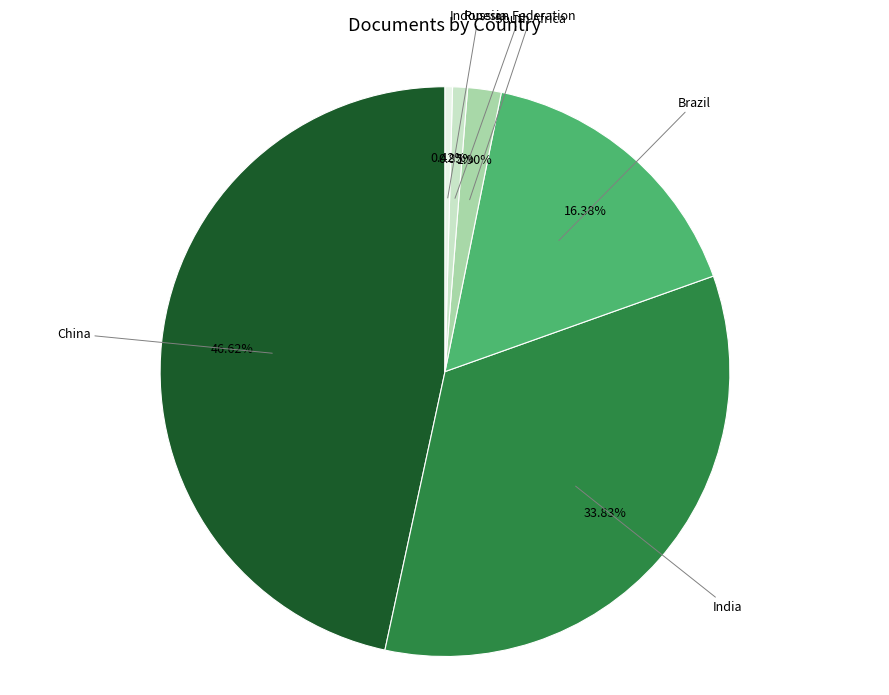

How many slices are in this pie chart?

6